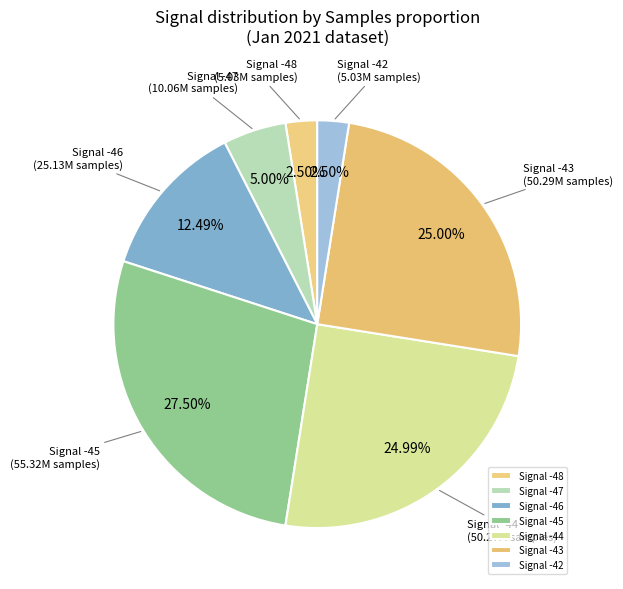

Which slice is the largest?

Signal -45